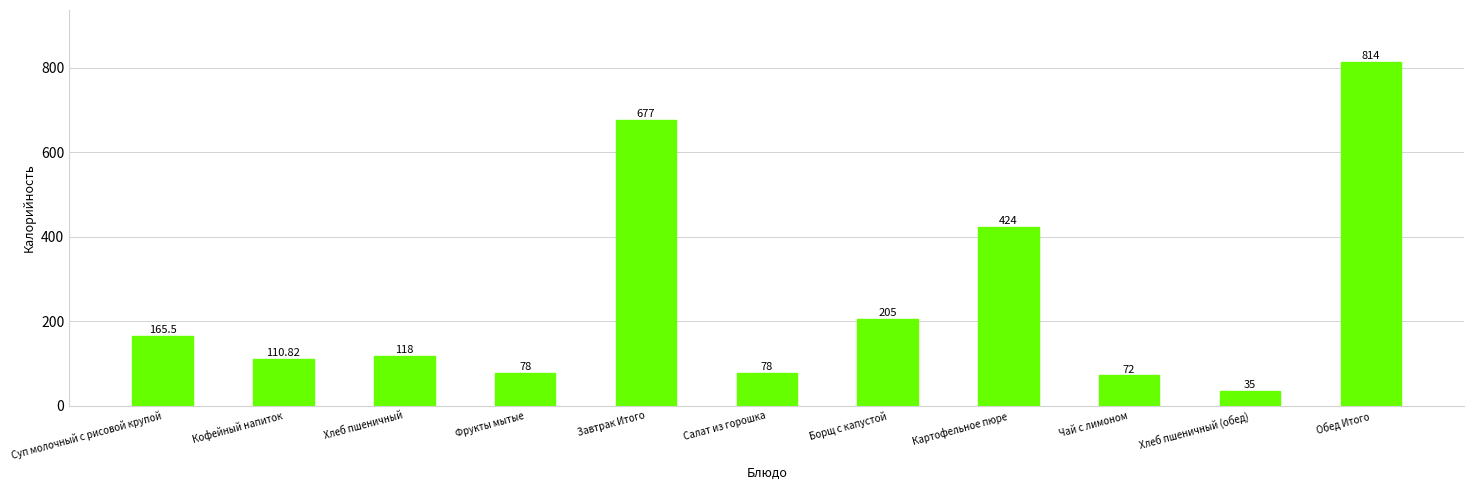

Does the chart contain stacked bars?

No